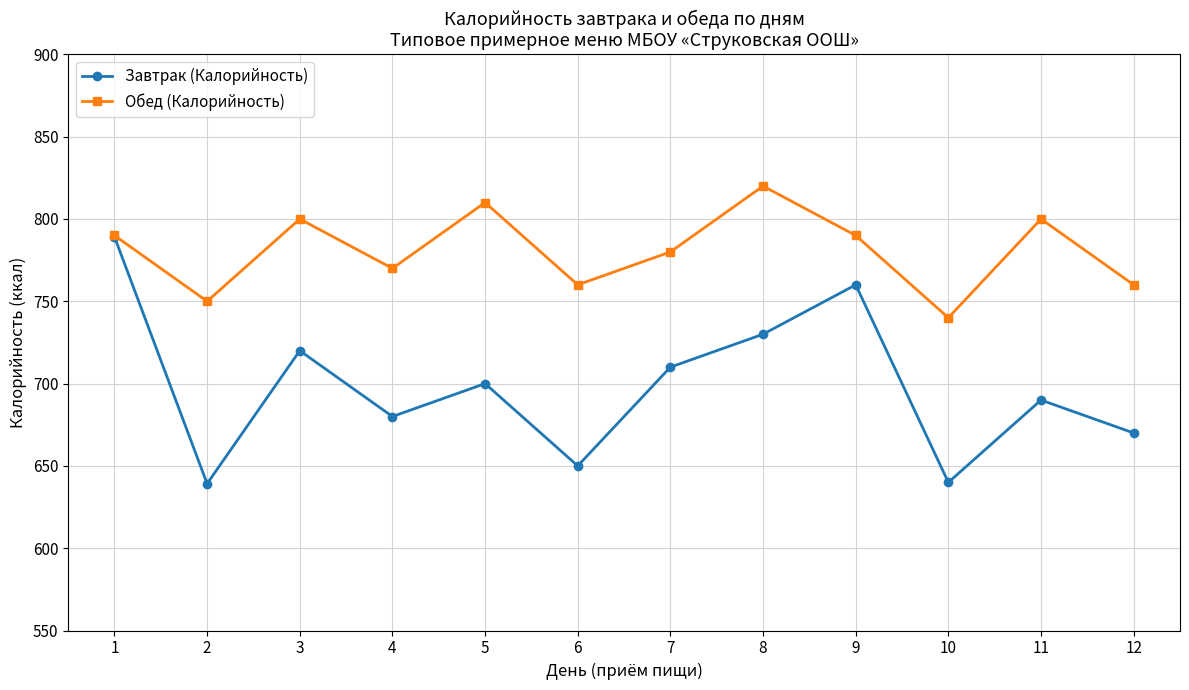

Which series has the largest total across all categories?

Обед (Калорийность)